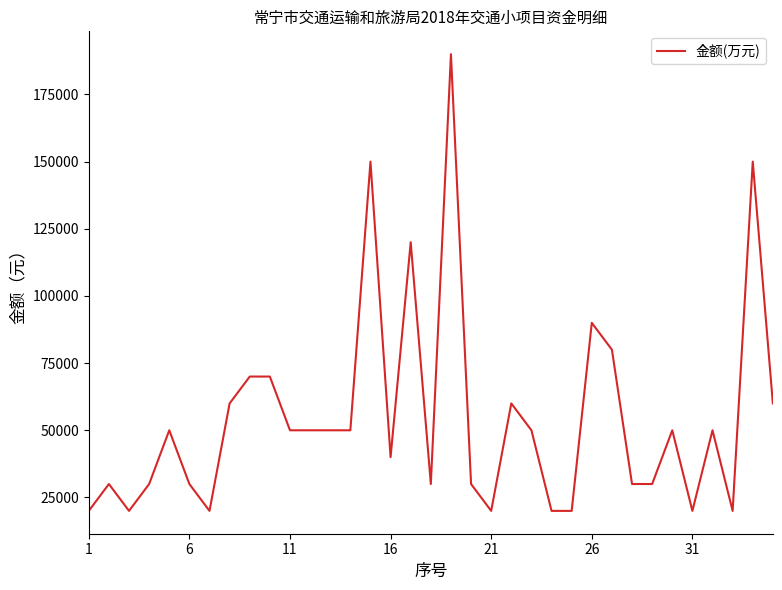

What is the smallest value displayed?

20000